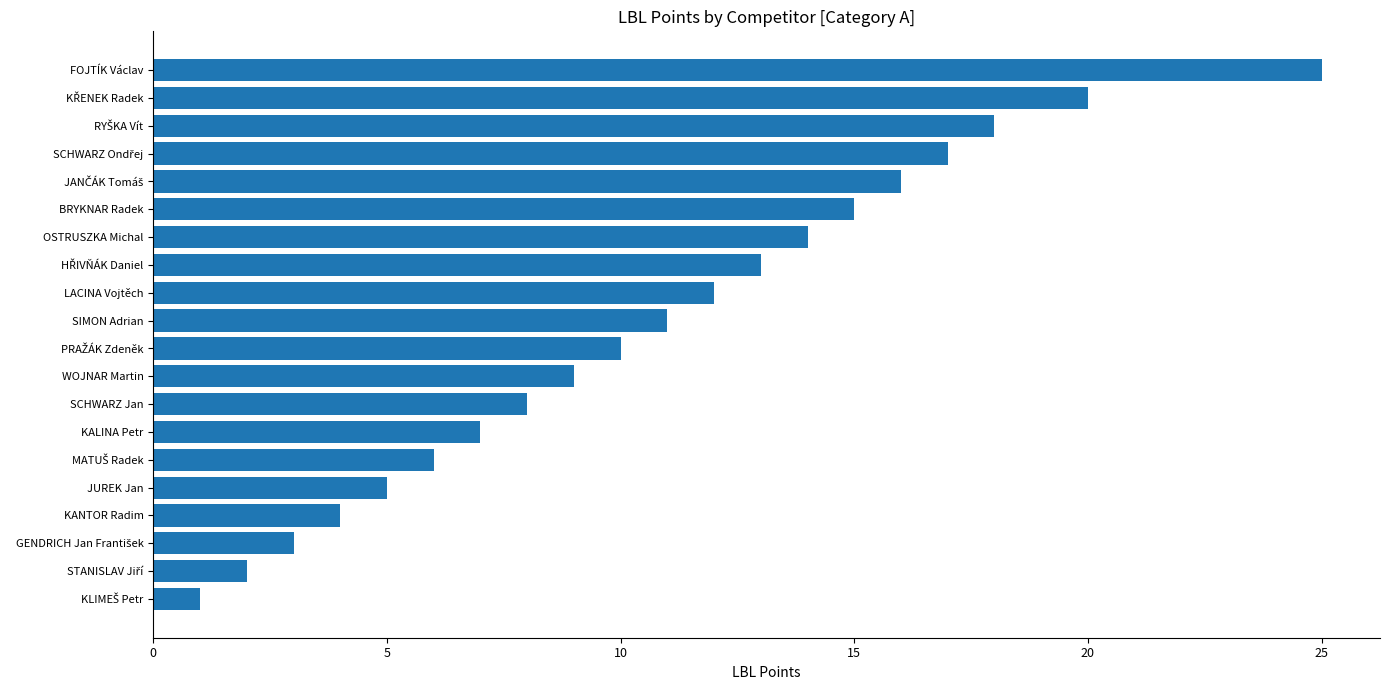

Is it true that the value at LACINA Vojtěch is 3?

False